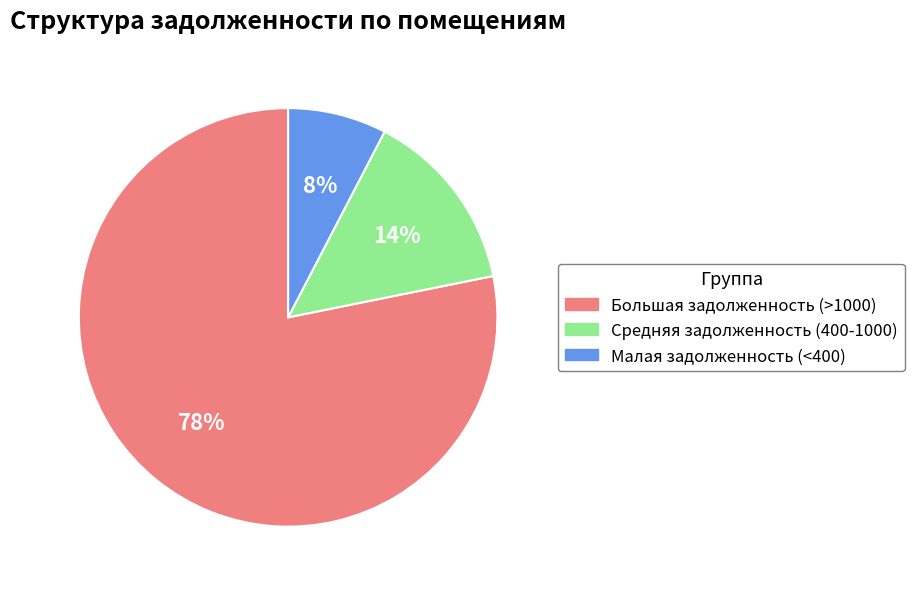

To the nearest percent, what is the average slice percentage?

33%